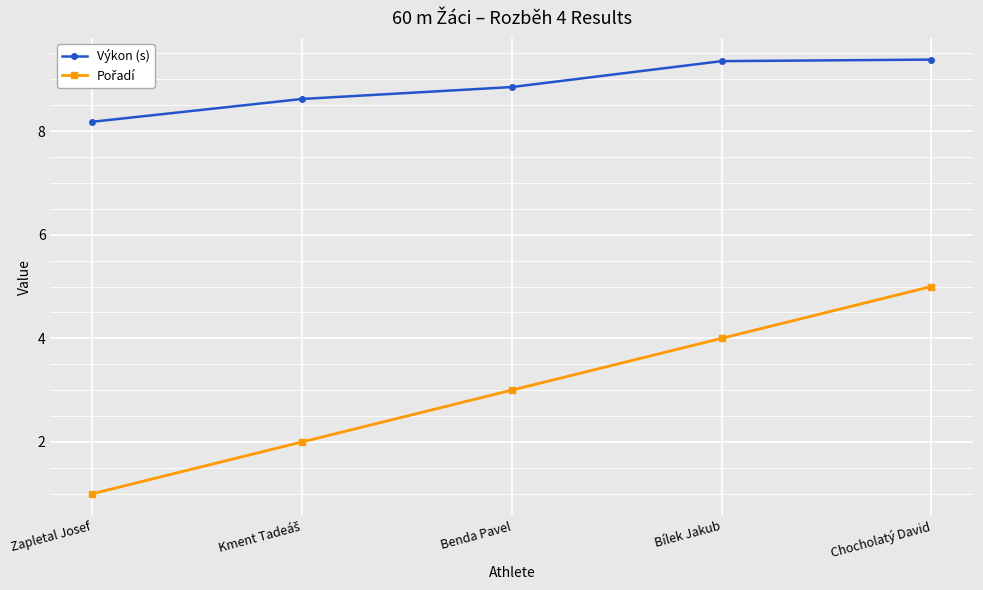

Which category has the lowest value in the Výkon (s) series?

Zapletal Josef